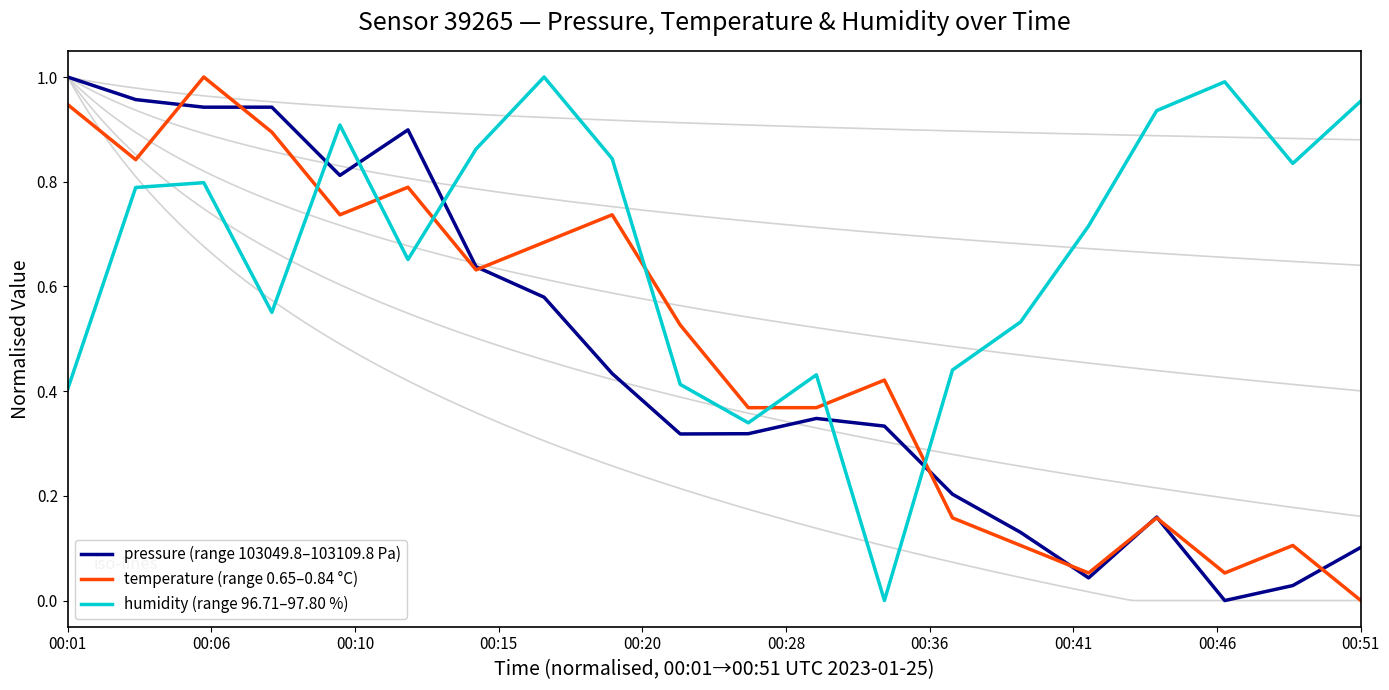

After their last crossing, which series has the higher values: temperature (range 0.65–0.84 °C) or humidity (range 96.71–97.80 %)?

humidity (range 96.71–97.80 %)